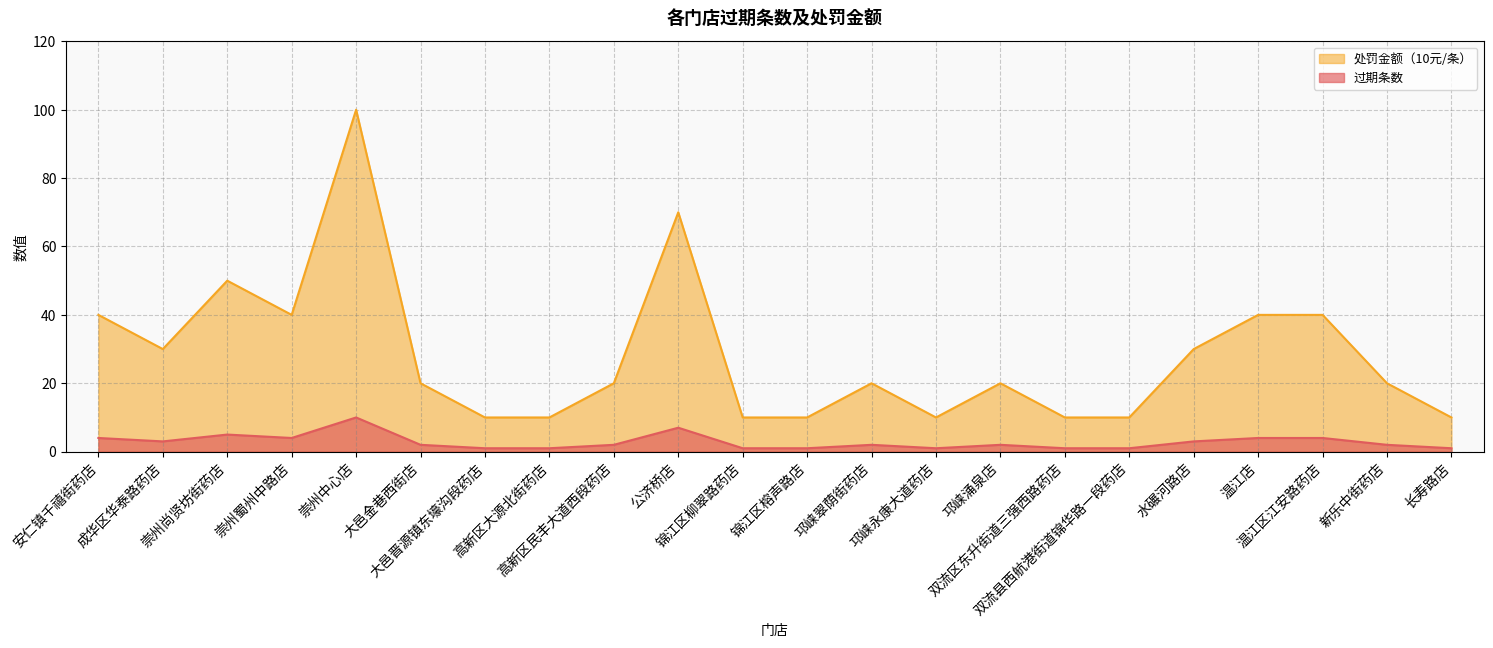

What is the difference between the maximum and minimum values in the 过期条数 series?

9